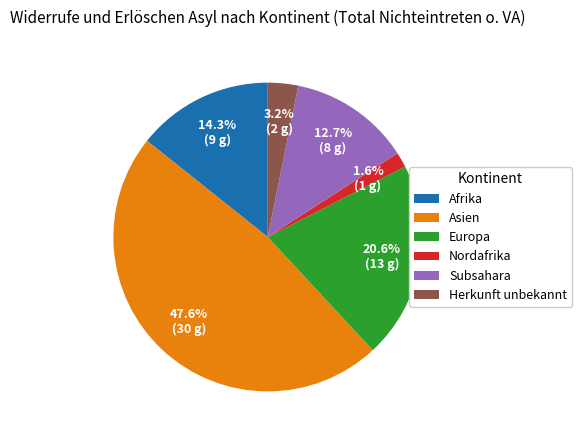

Is it true that Nordafrika is 2% of the pie?

True